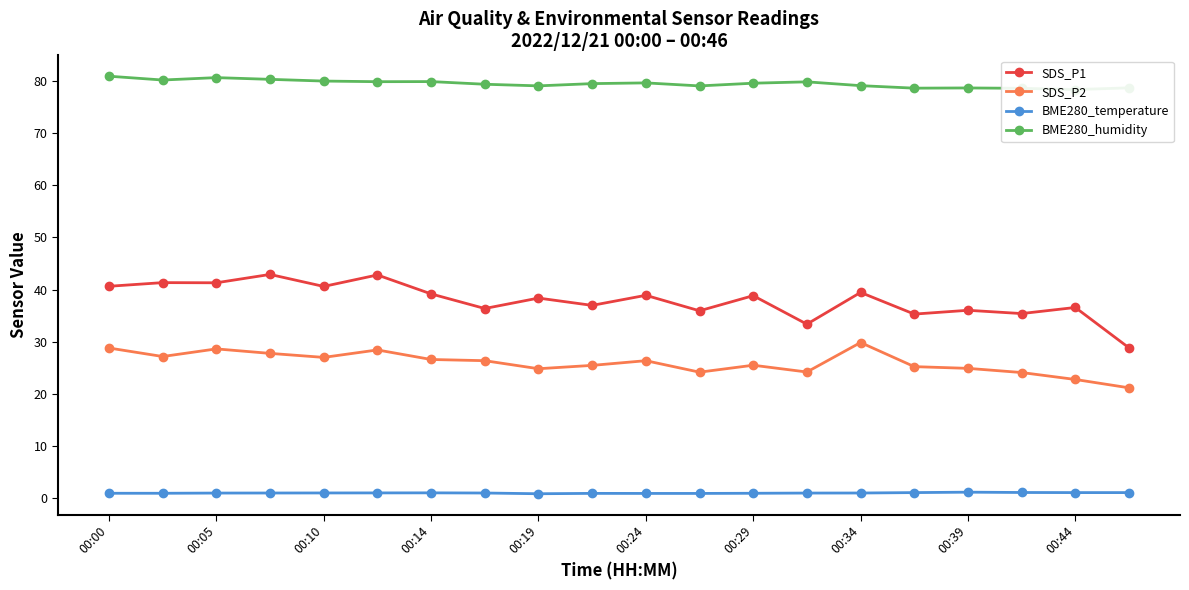

What is the maximum value for SDS_P2?

29.9